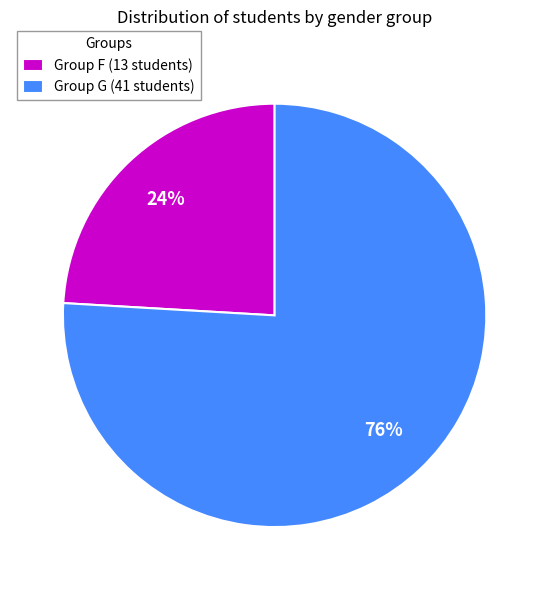

Which has a higher value, Group G (41 students) or Group F (13 students)?

Group G (41 students)